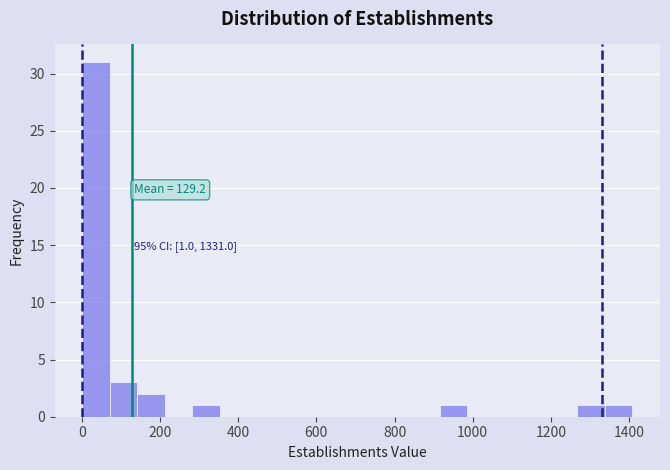

Read against the x-axis, roughly where is the centre of the tallest bar?

40